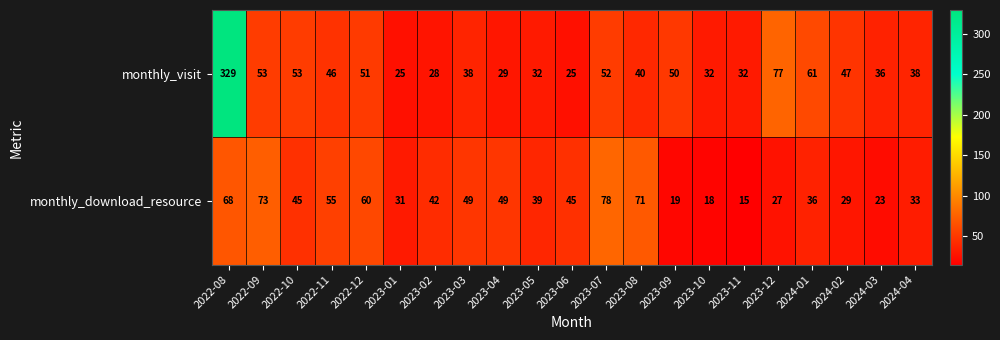

What is the sum of the monthly_visit values at 2023-06 and 2022-10?

78